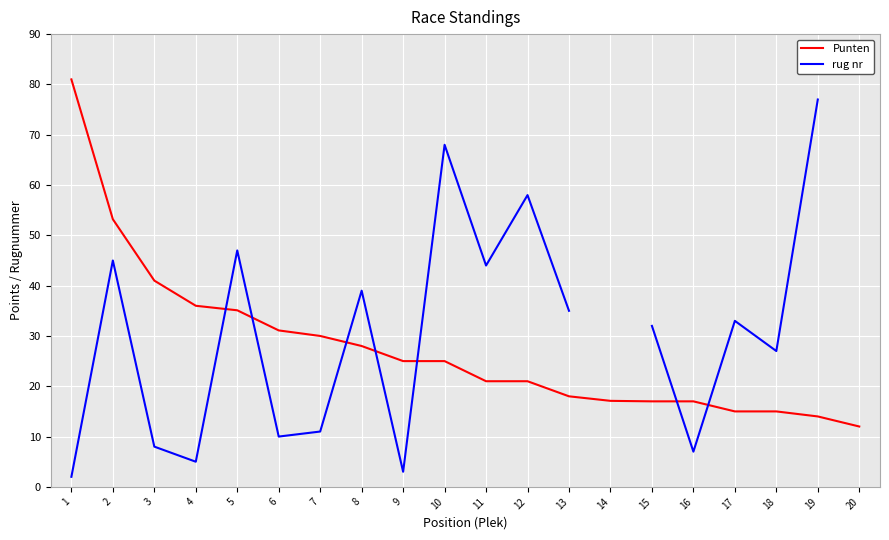

Where is Punten nearest to the value 46?

3